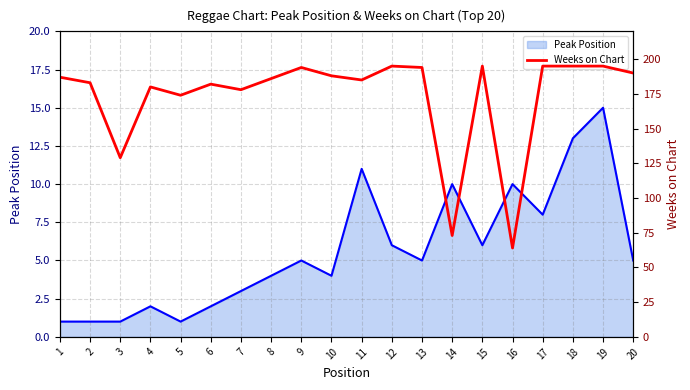

The Weeks on Chart series shows 180 at 4. True or false?

True